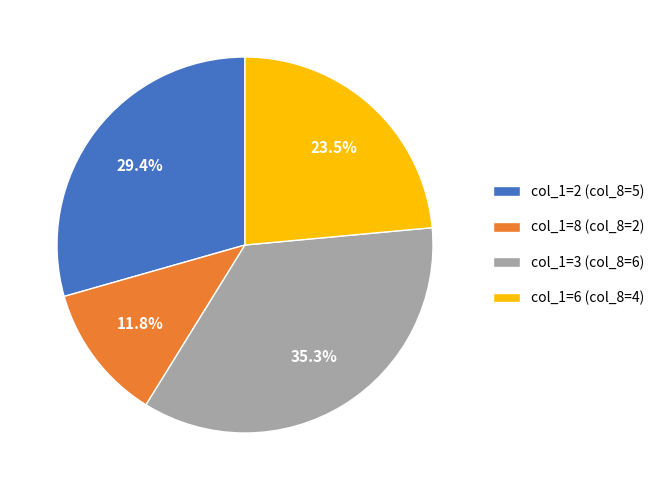

Is there a majority slice in this chart?

No